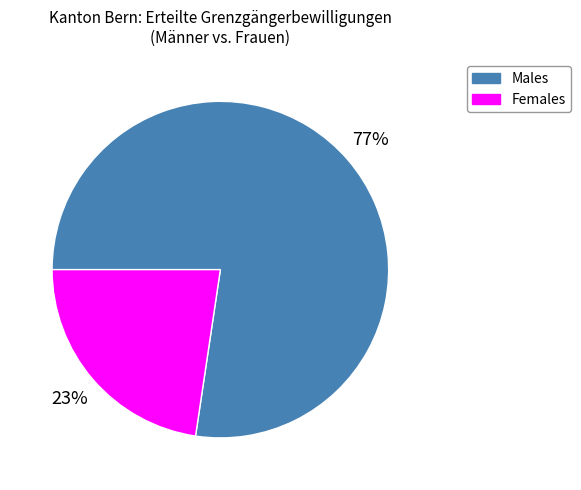

To the nearest percent, what is the average slice percentage?

50%